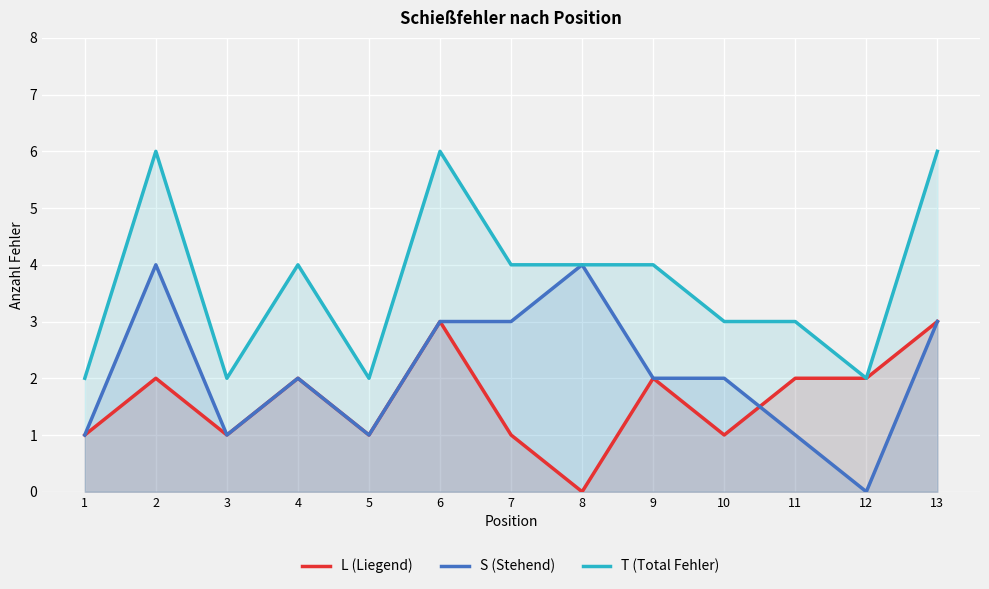

Which series has the widest spread of values?

S (Stehend)